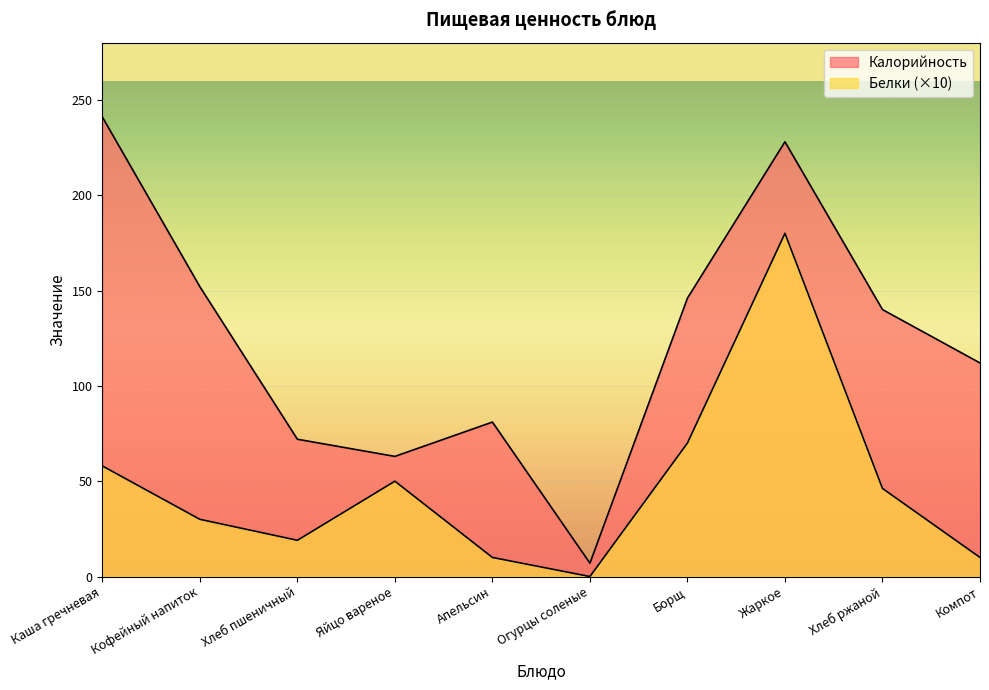

Between Каша гречневая and Компот, which series saw the biggest shift?

Калорийность